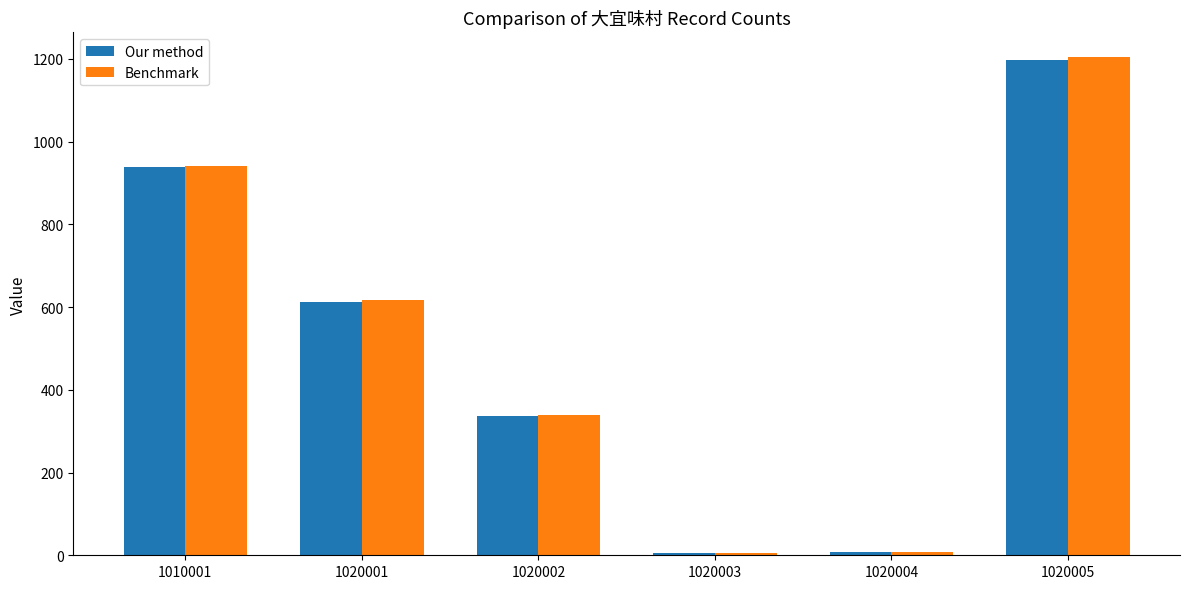

What is the greatest value displayed?

1204